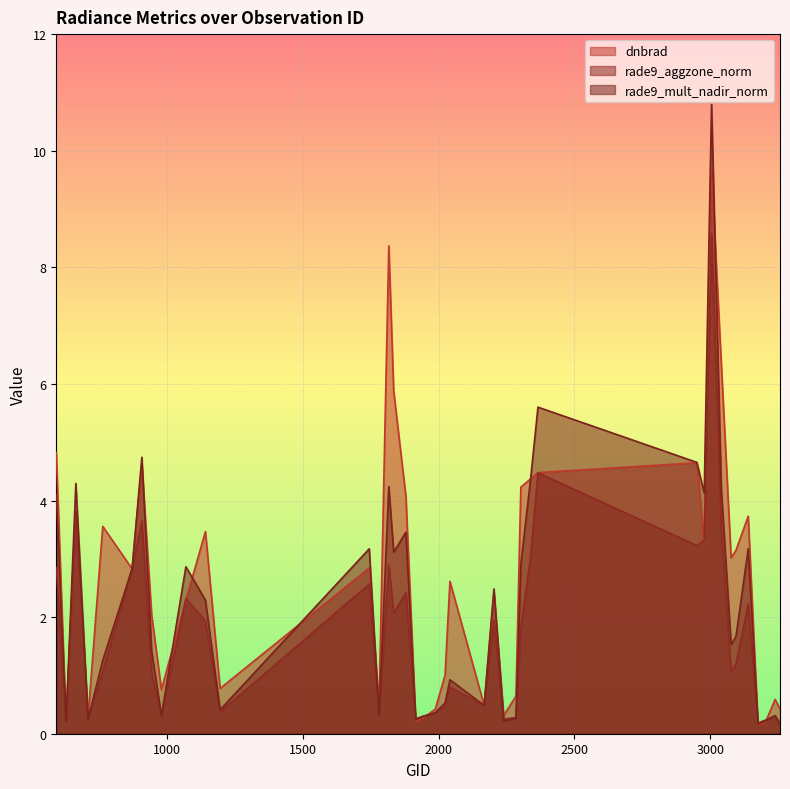

After their last crossing, which series has the higher values: rade9_mult_nadir_norm or rade9_aggzone_norm?

rade9_aggzone_norm